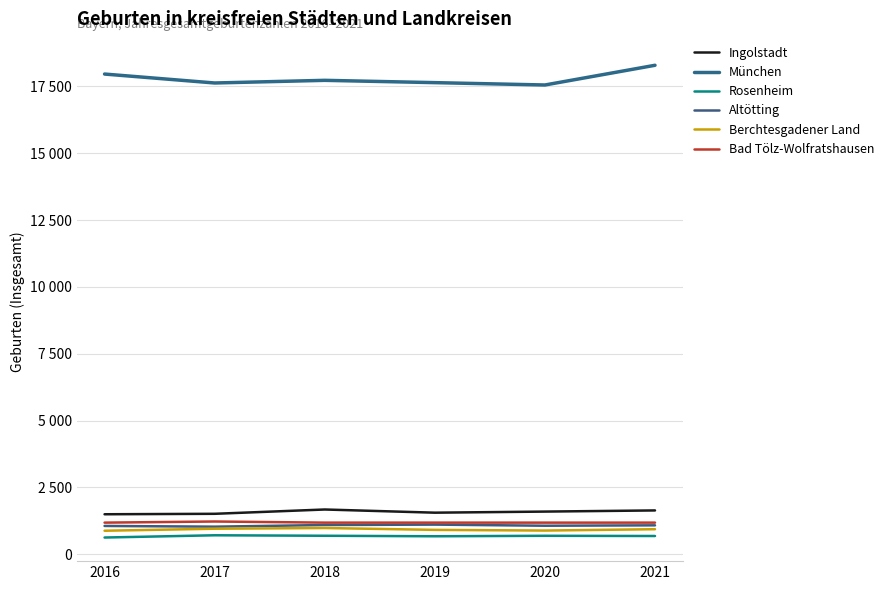

Is the value of München at 2016 greater than the value of Ingolstadt at 2017?

Yes